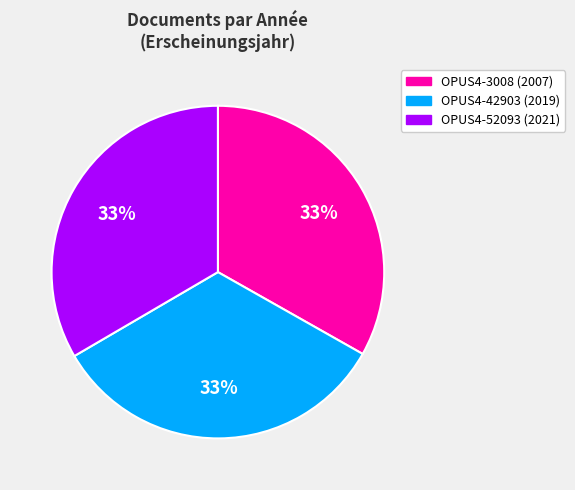

Is OPUS4-52093 the majority of the pie?

No